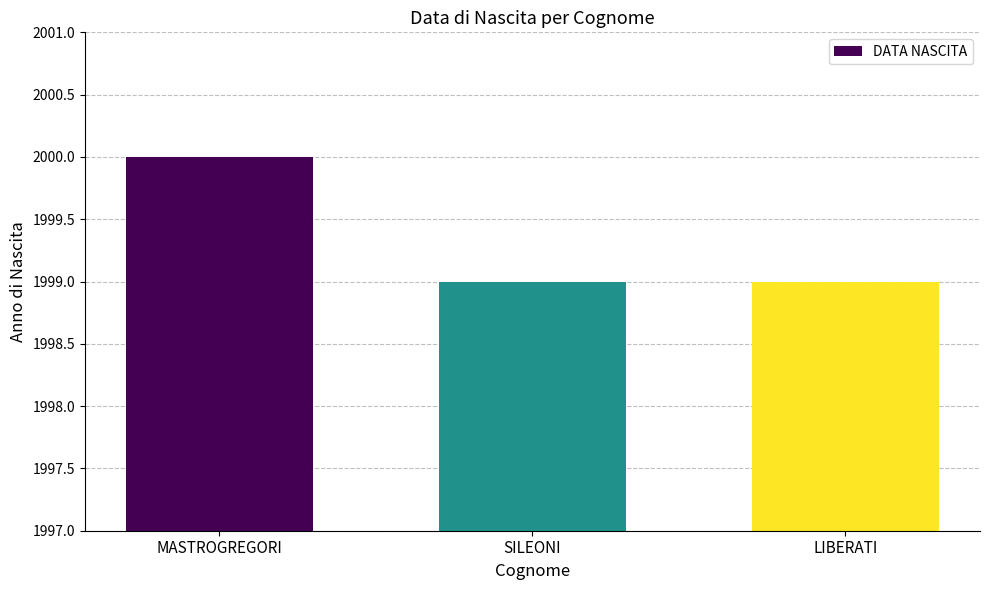

True or false: the data shows 1999 at LIBERATI.

True